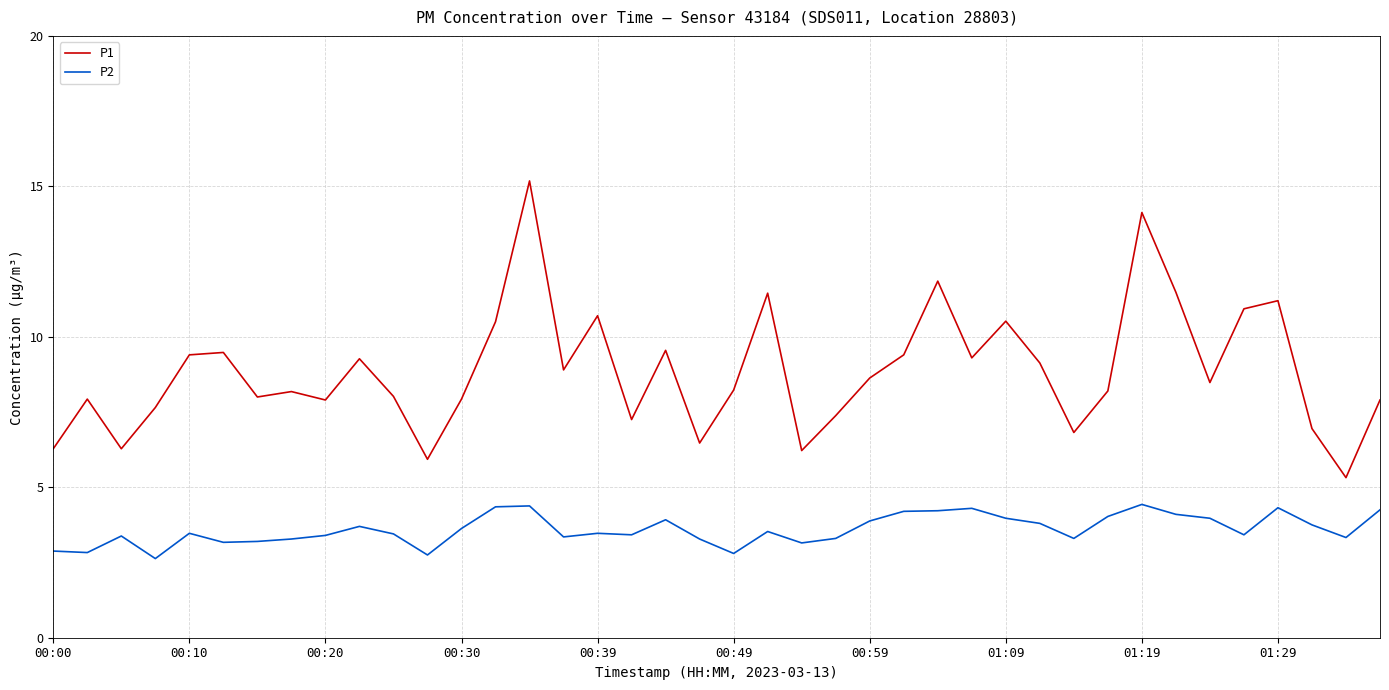

Which series has the largest total across all categories?

P1